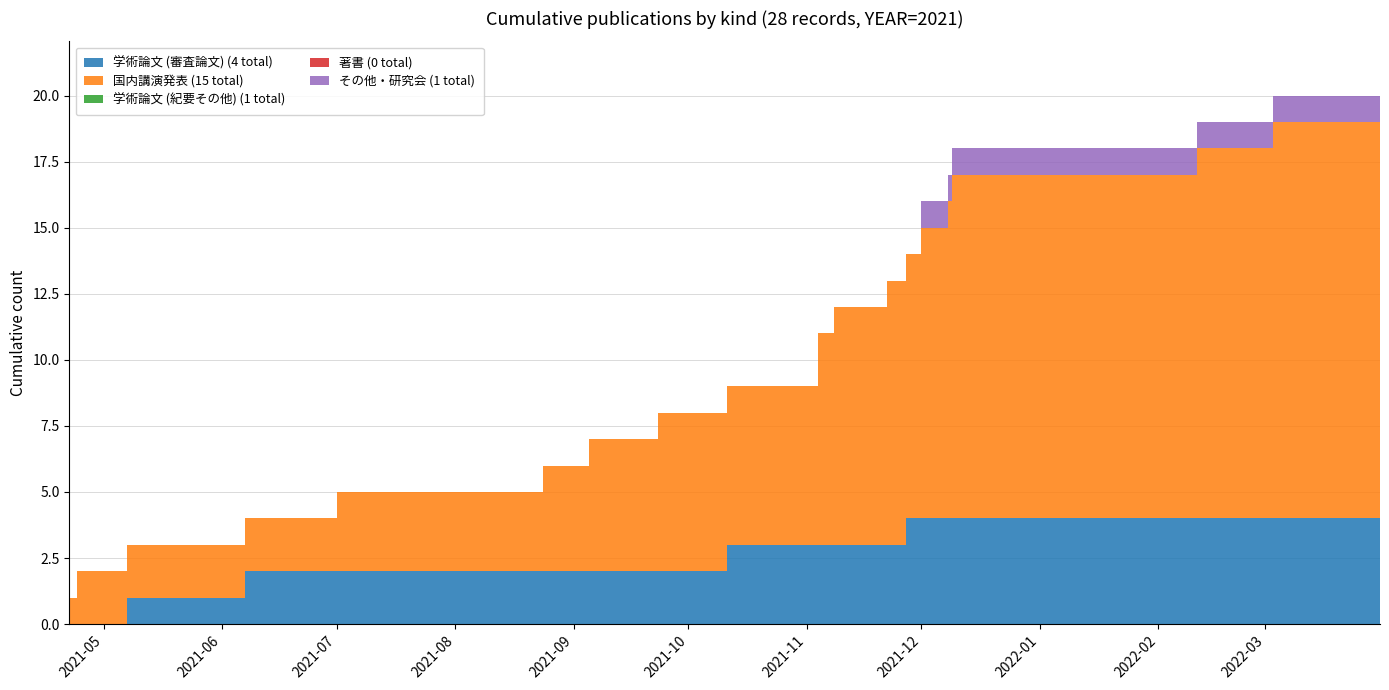

Reading right to left, list all the values displayed in this chart.

学術論文 (審査論文): 4	4	4	4	4	4	4	3	3	3	3	2	2	2	2	2	2	1	0	0
国内講演発表: 15	15	14	13	12	11	10	10	9	8	6	6	5	4	3	3	2	2	2	1
学術論文 (紀要その他): 1	0	0	0	0	0	0	0	0	0	0	0	0	0	0	0	0	0	0	0
著書: 0	0	0	0	0	0	0	0	0	0	0	0	0	0	0	0	0	0	0	0
その他・研究会: 1	1	1	1	1	1	0	0	0	0	0	0	0	0	0	0	0	0	0	0